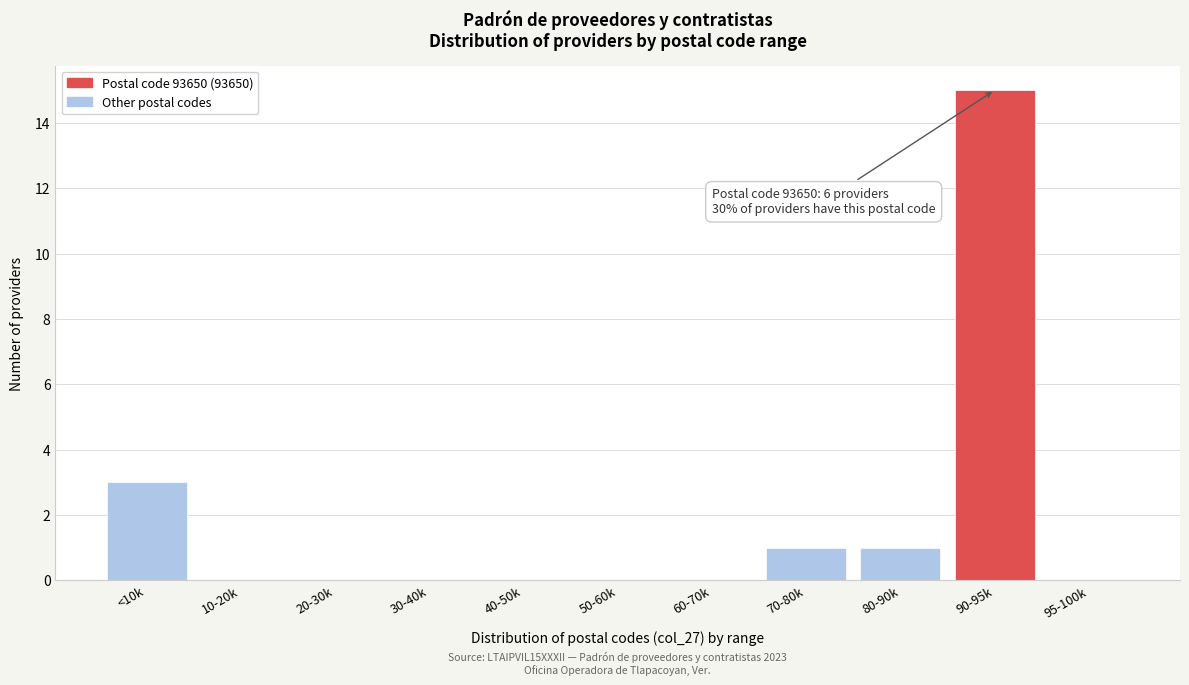

Reading left to right, what are all the values shown in this chart?

<10k=3	10-20k=0	20-30k=0	30-40k=0	40-50k=0	50-60k=0	60-70k=0	70-80k=1	80-90k=1	90-95k=15	95-100k=0